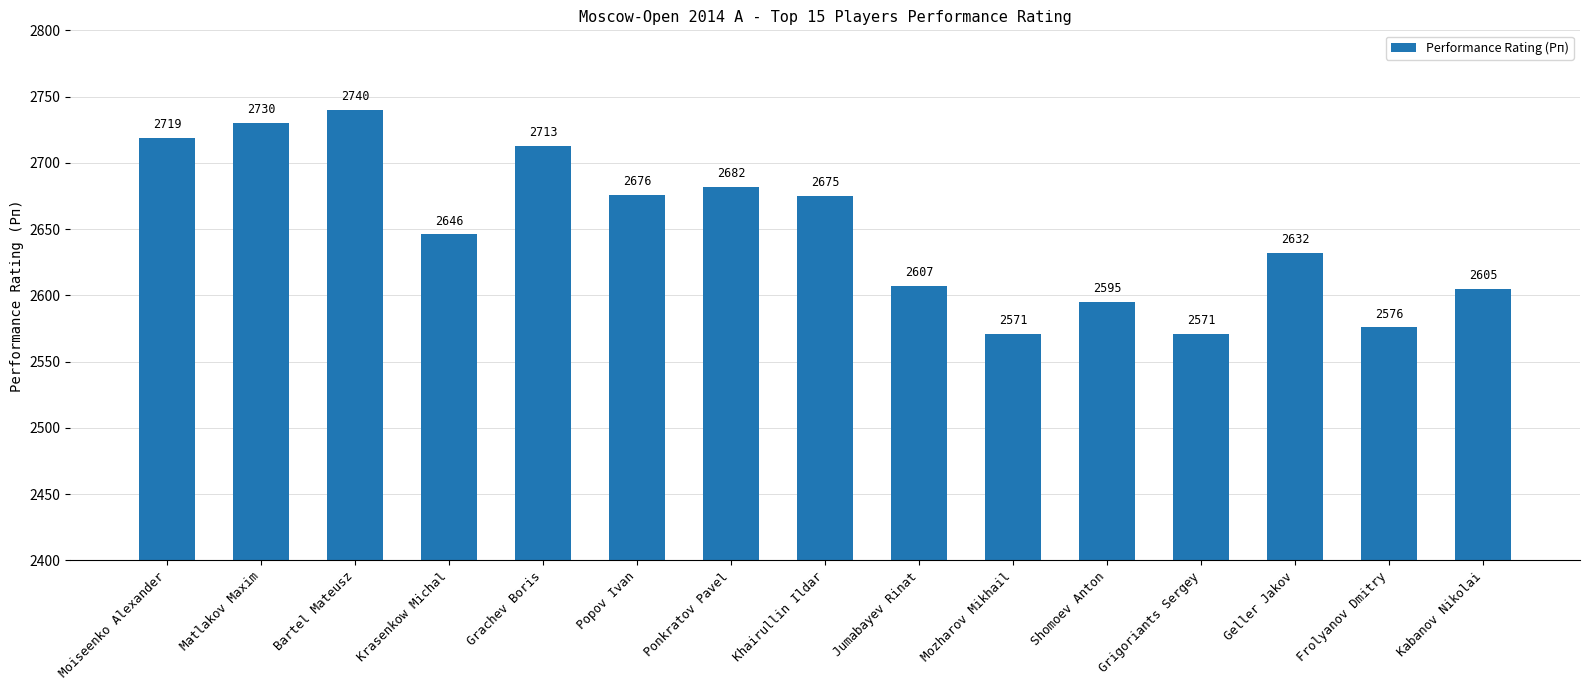

Is it true that the value at Shomoev Anton is 1652?

False